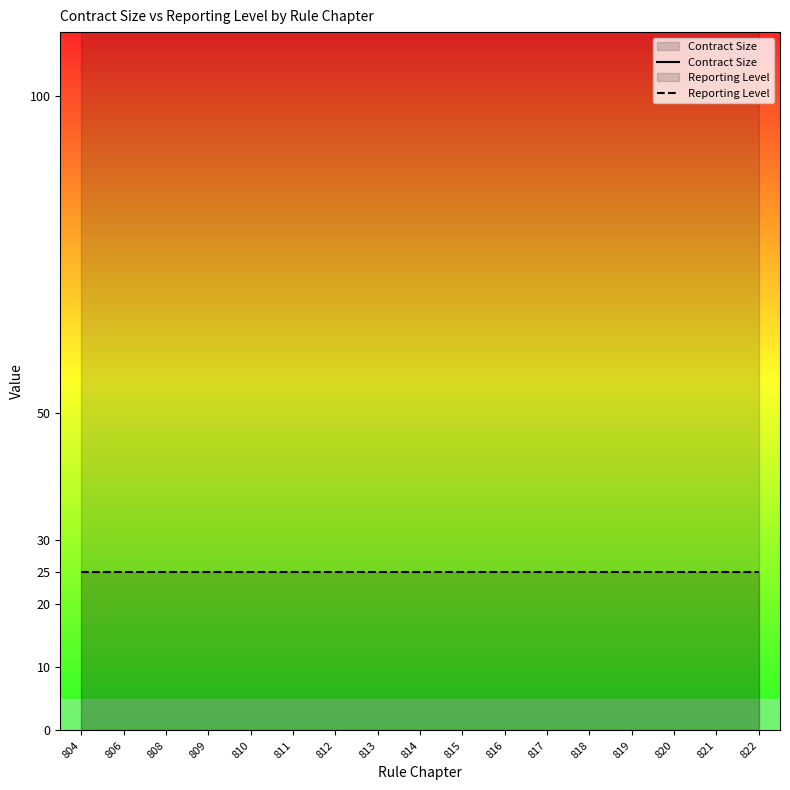

At 821, list the series in order from smallest to largest.

Reporting Level, Contract Size